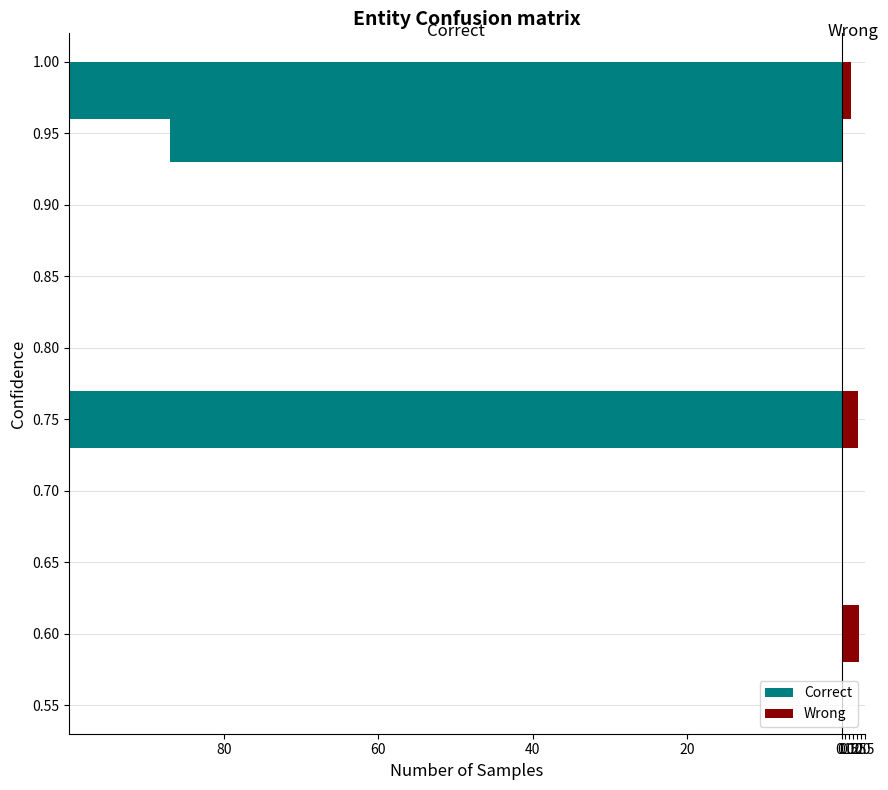

At how many categories does at least one series exceed -52?

3